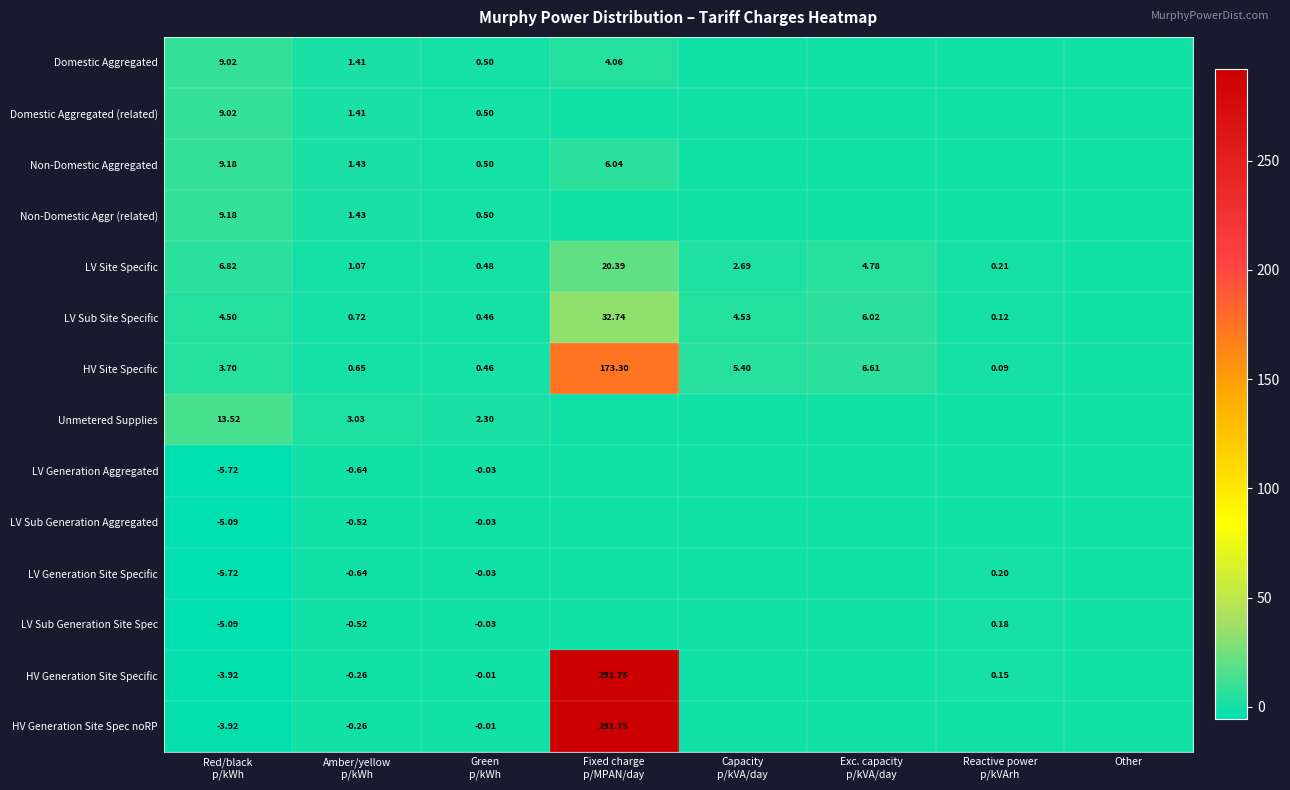

What is the average value of the HV Generation Site Specific series?

36.0